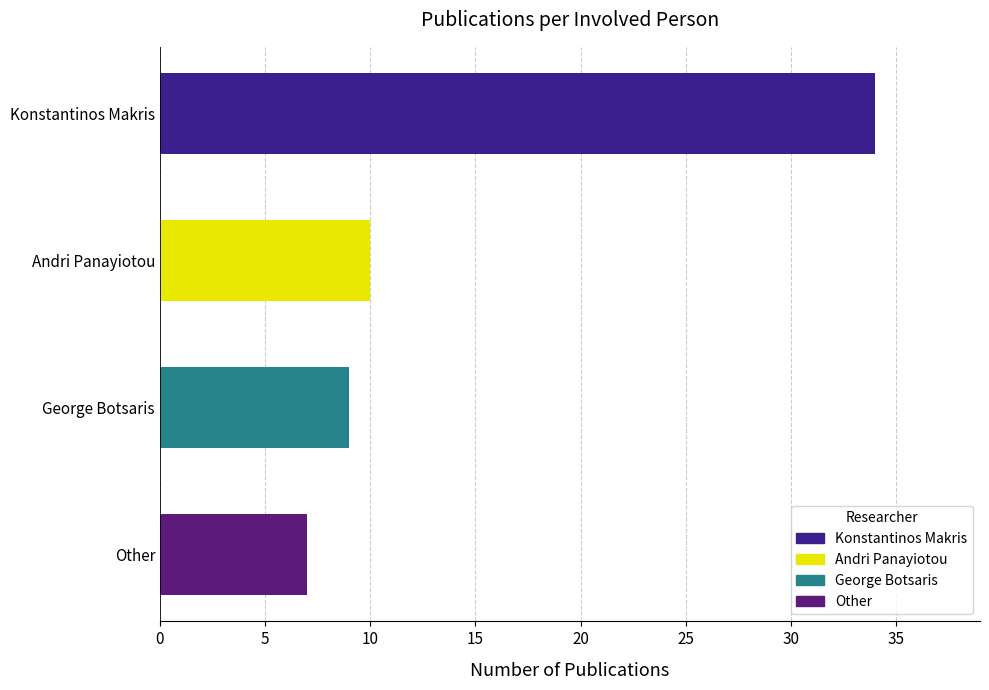

List the labels in order of value, smallest first.

Other, George Botsaris, Andri Panayiotou, Konstantinos Makris